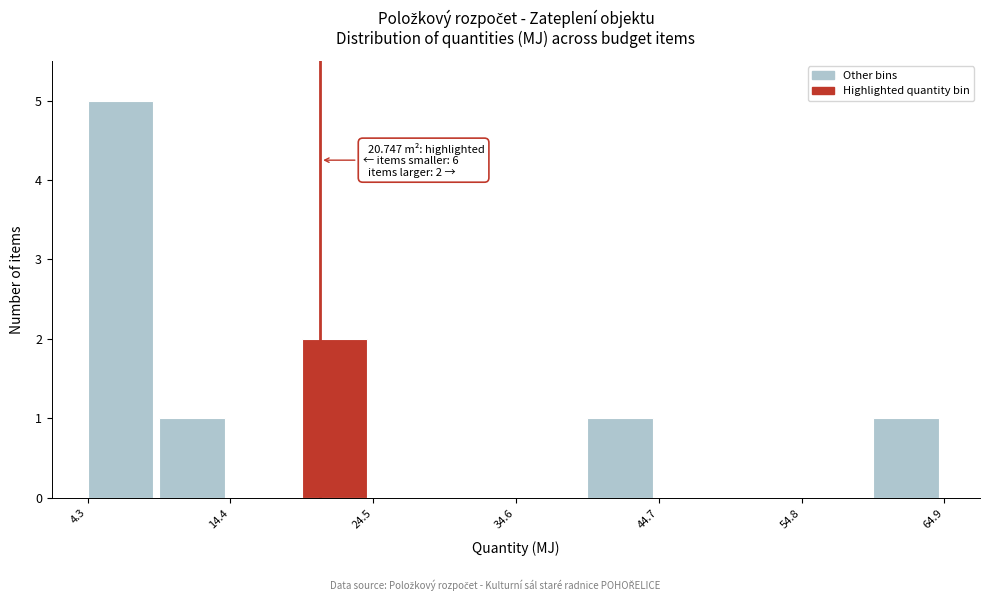

Read against the x-axis, roughly where is the centre of the tallest bar?

6